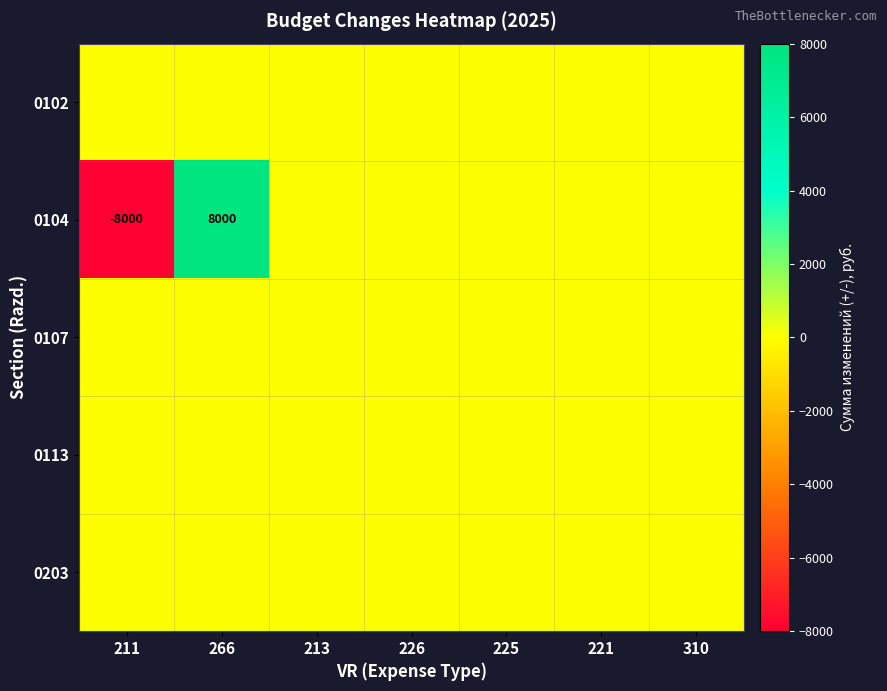

Which category has the lowest value across all series?

211